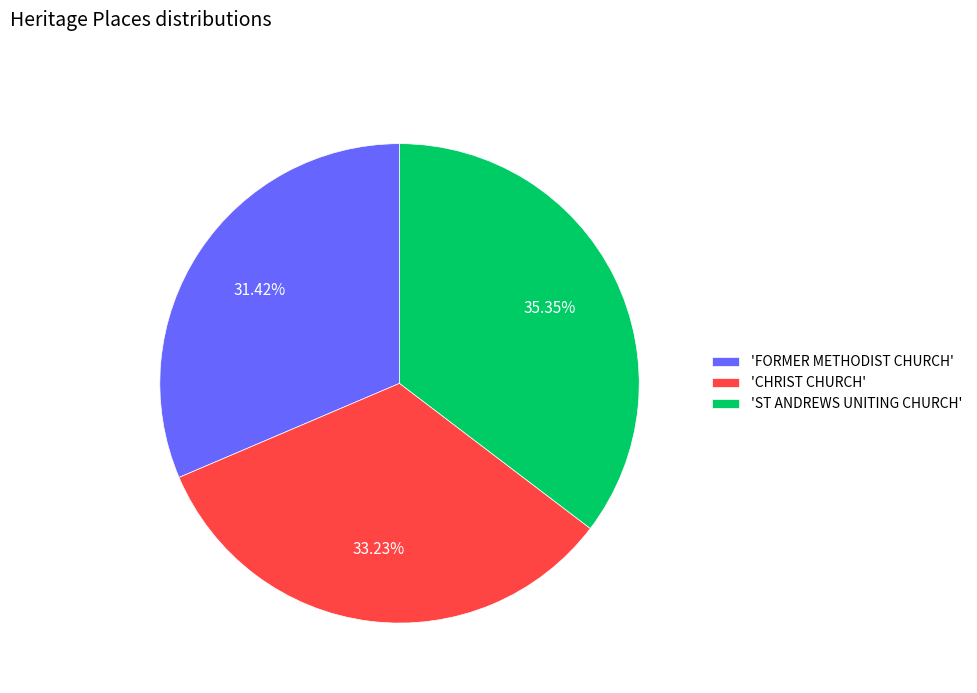

Does any single category account for the majority?

No